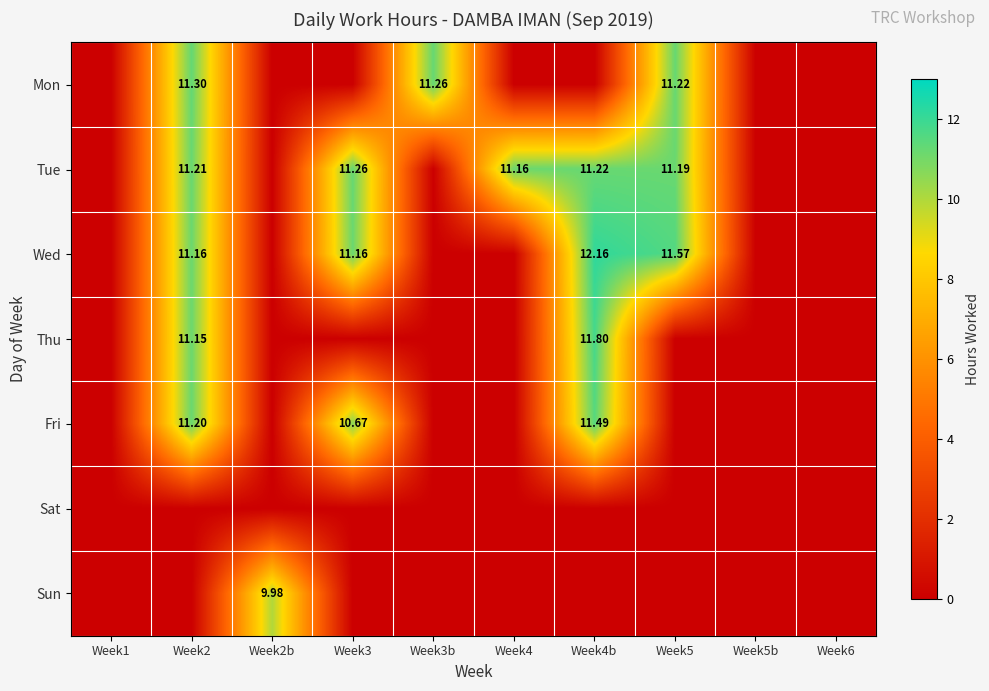

Is the value of Fri at Week2b greater than the value of Wed at Week3?

No